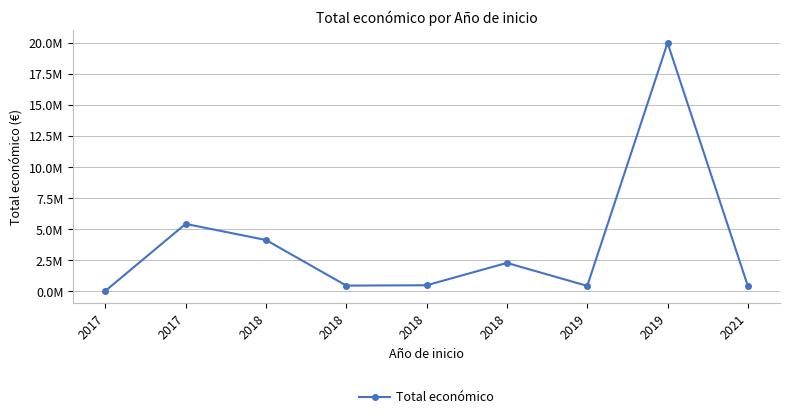

Is this an area chart (filled region under the line)?

No